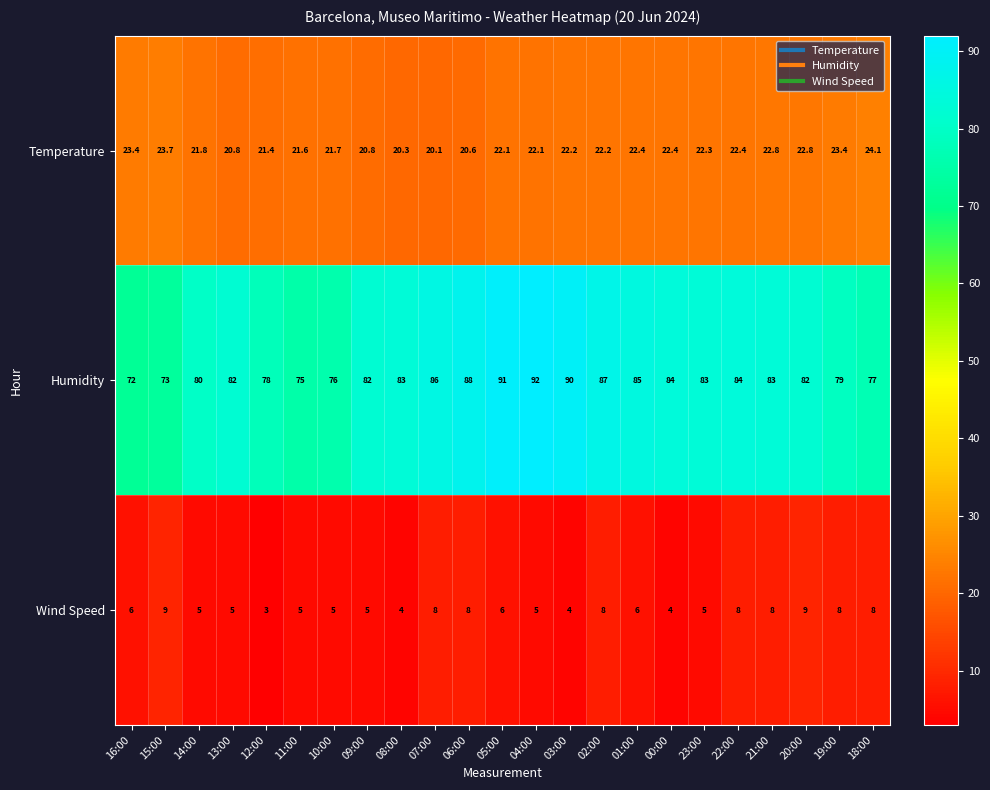

The value of Temperature at 13:00 is 8.3. True or false?

False